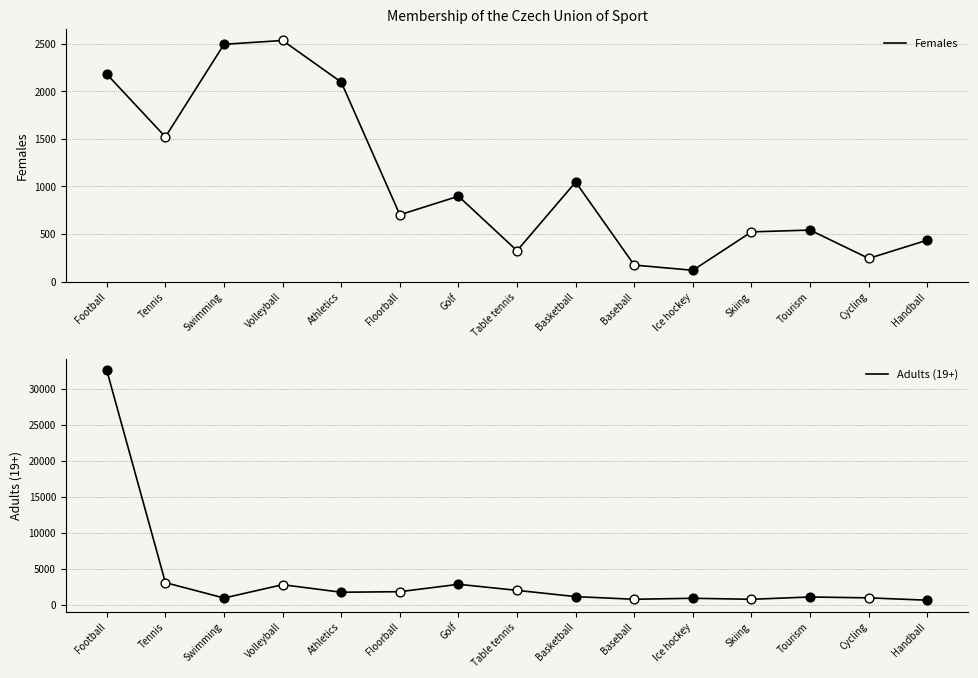

Which series has the largest total across all categories?

Adults (19+)